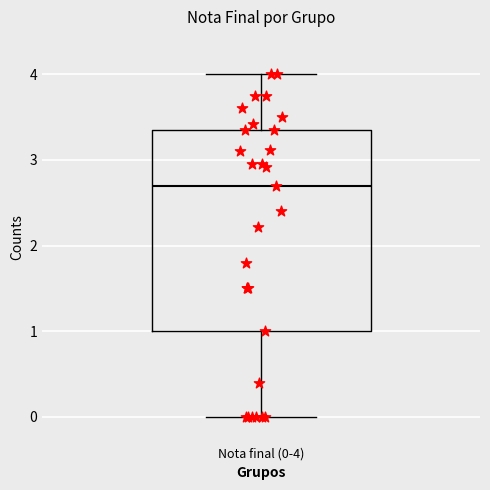

Transcribe this box plot: give where the median line is, the range the box spans, and where the two whiskers end, as read against the y-axis. The values are not printed on the chart, so give them approximately, as read against the axis.

median 2.7, box 1.0 to 3.4, whiskers 0.0 to 4.0